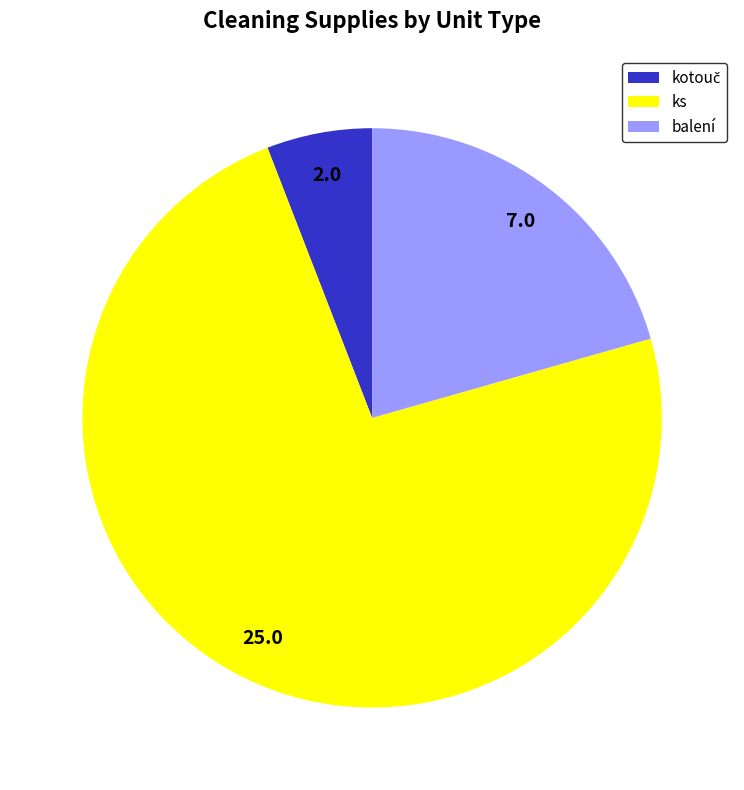

Which category has the biggest portion of the pie?

ks